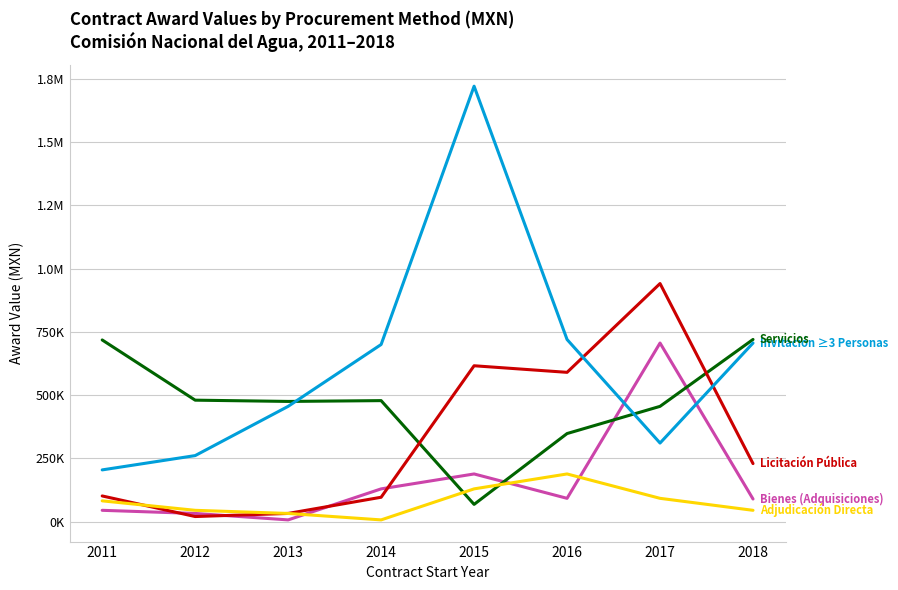

Does the chart display data point markers on the line(s)?

No